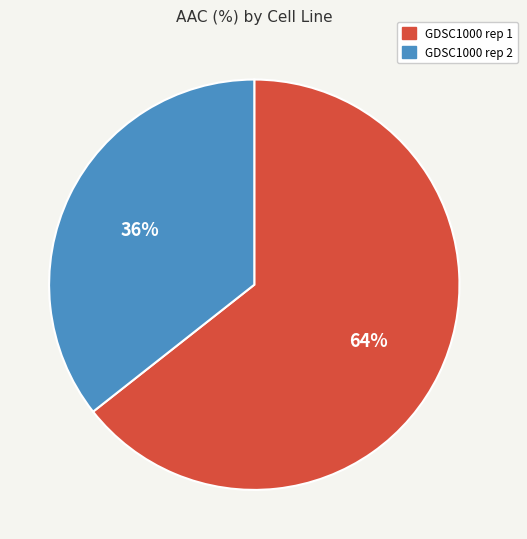

Which category has the biggest portion of the pie?

GDSC1000 rep 1